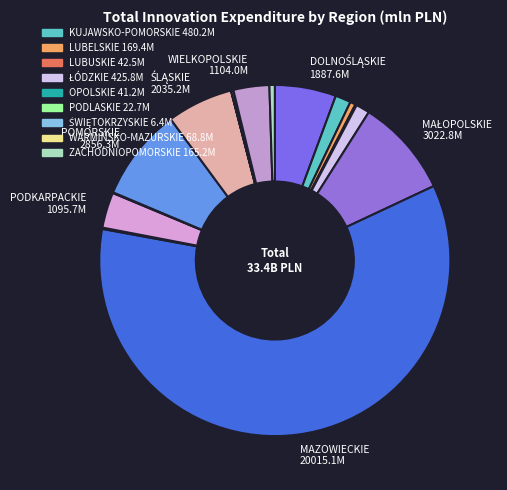

To the nearest percent, what is the average slice percentage?

6%